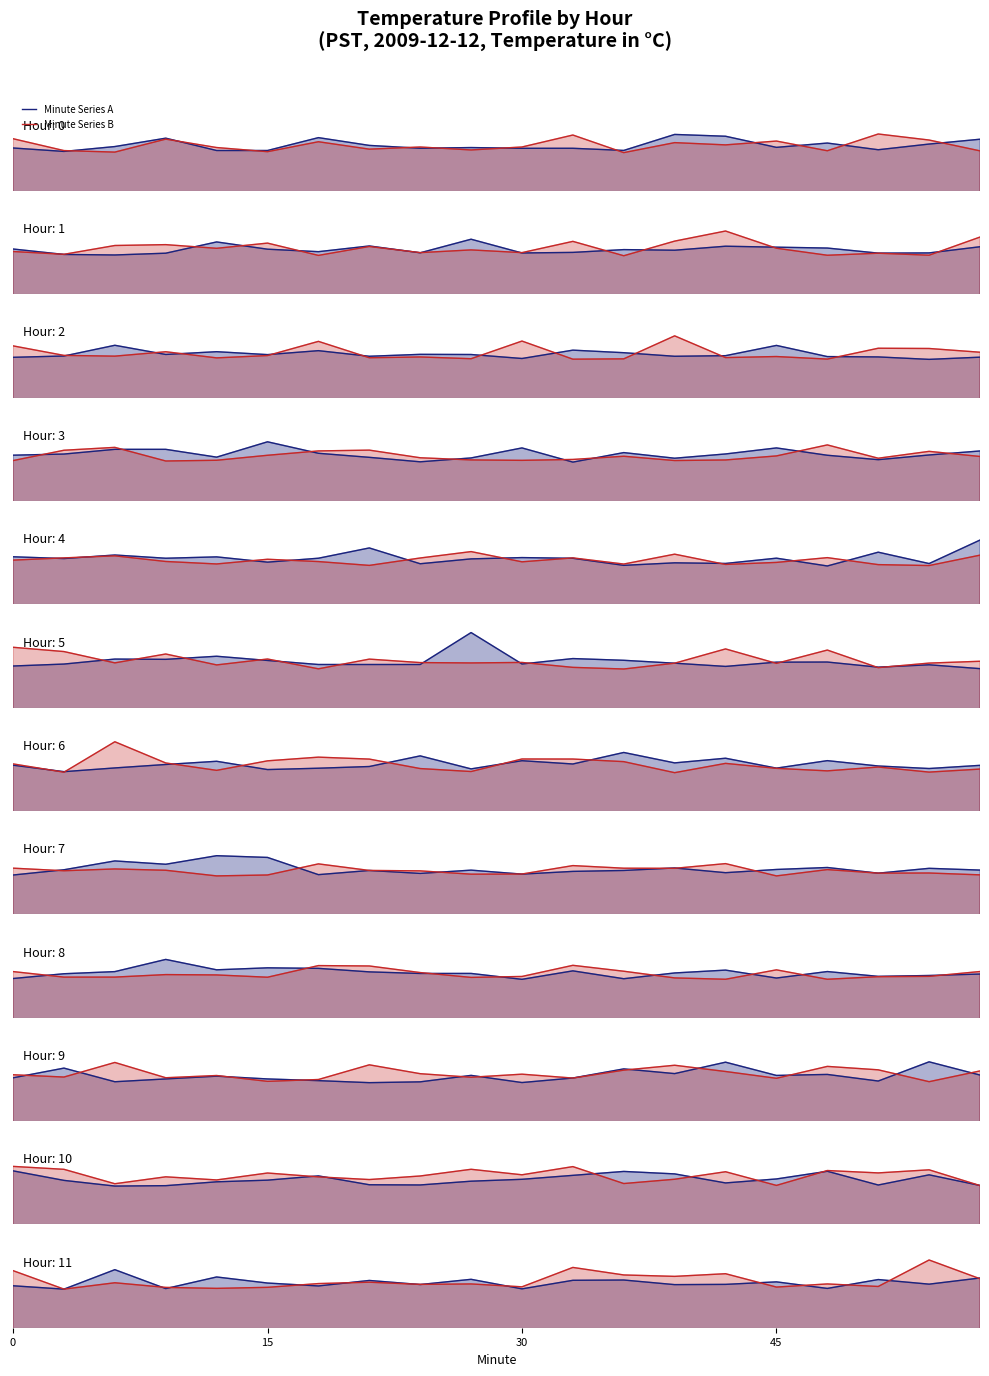

How many times do Minute Series A and Minute Series B cross each other?

13